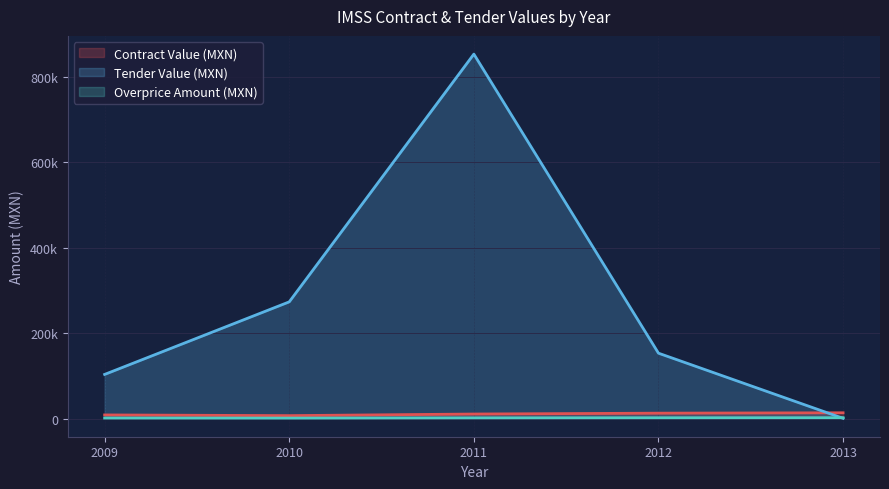

In Contract Value (MXN), how many points are lower than both neighbors (excluding endpoints)?

1